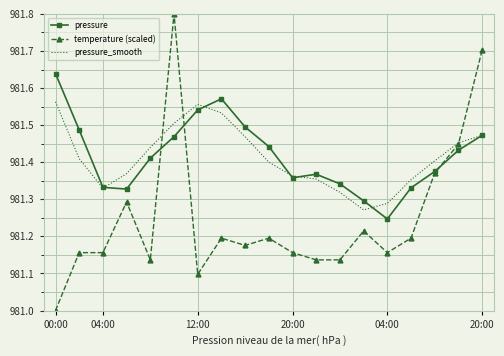

What is the maximum value for temperature (scaled)?

981.8